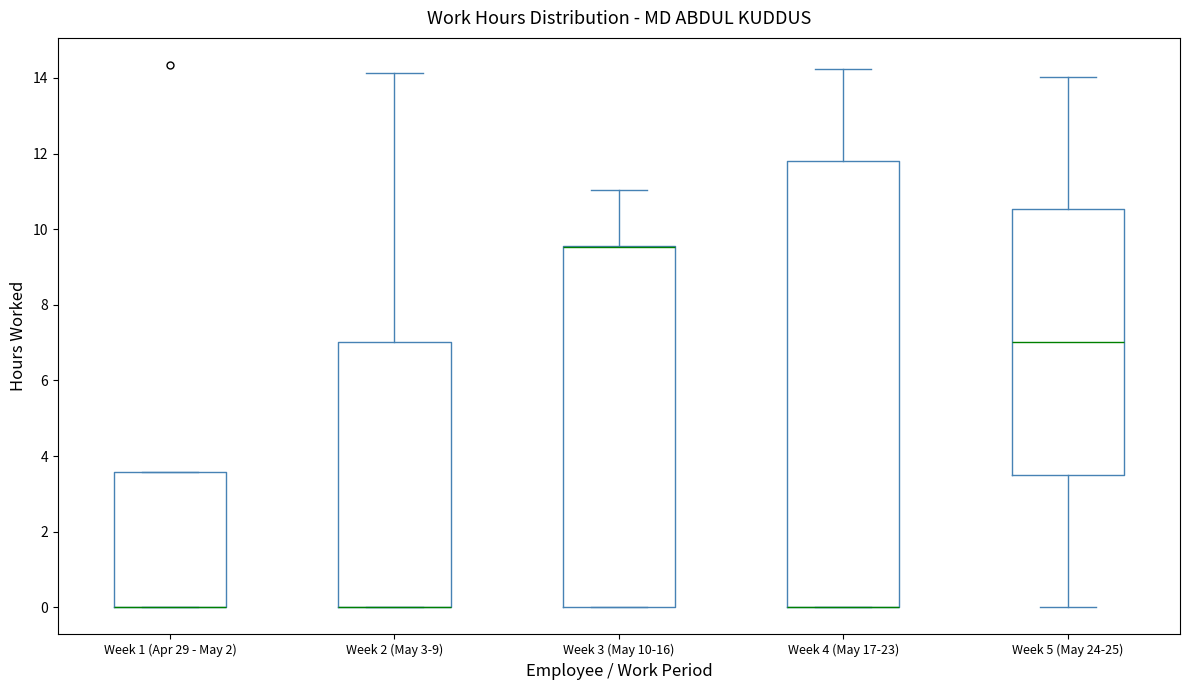

Reading left to right, transcribe this box plot: for each box, give where its median line is, the range the box spans, and where its two whiskers end, as read against the y-axis. The values are not printed on the chart, so give them approximately, as read against the axis.

Week 1 (Apr 29 - May 2): median 0.0 (drawn on the box's lower edge), box 0.0 to 3.6, whiskers 0.0 to 3.6
Week 2 (May 3-9): median 0.0 (drawn on the box's lower edge), box 0.0 to 7.0, whiskers 0.0 to 14.2
Week 3 (May 10-16): median 9.6 (drawn on the box's upper edge), box 0.0 to 9.6, whiskers 0.0 to 11.0
Week 4 (May 17-23): median 0.0 (drawn on the box's lower edge), box 0.0 to 11.8, whiskers 0.0 to 14.2
Week 5 (May 24-25): median 7.0, box 3.6 to 10.6, whiskers 0.0 to 14.0